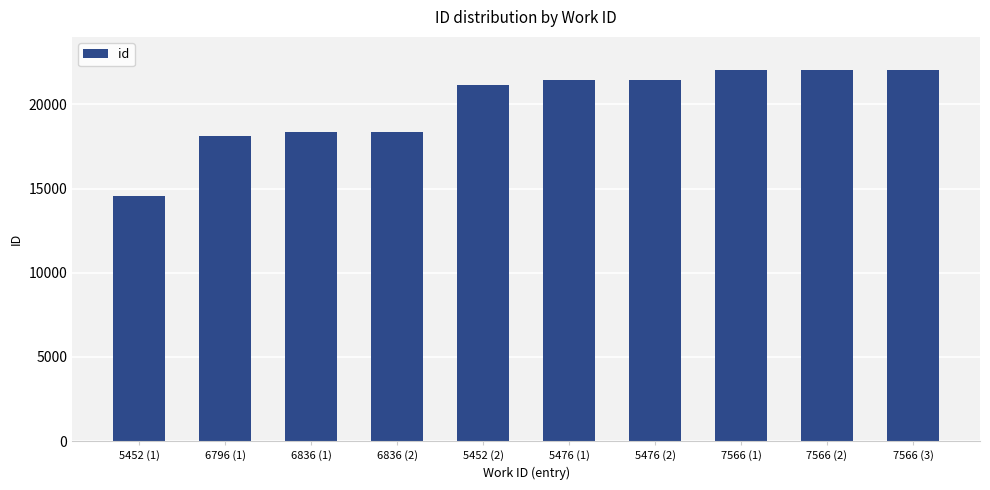

What is the value of the 6th bar from the left?

21445